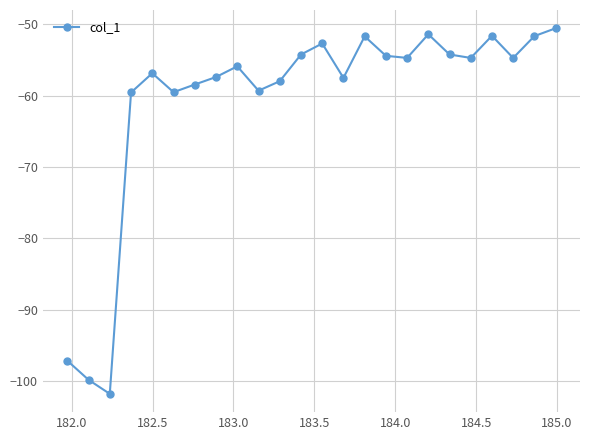

What is the greatest value displayed?

-50.6